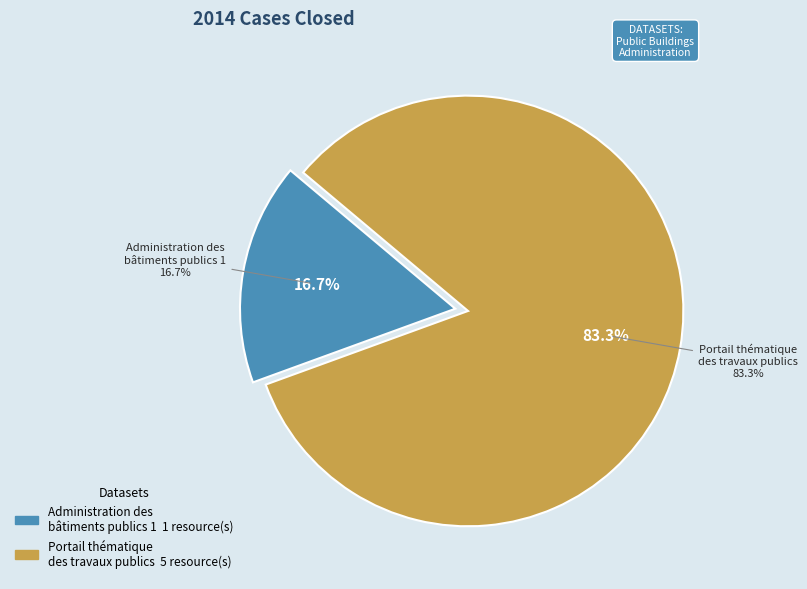

Rank the categories by value from highest to lowest.

Portail thématique
des travaux publics, Administration des
bâtiments publics 1